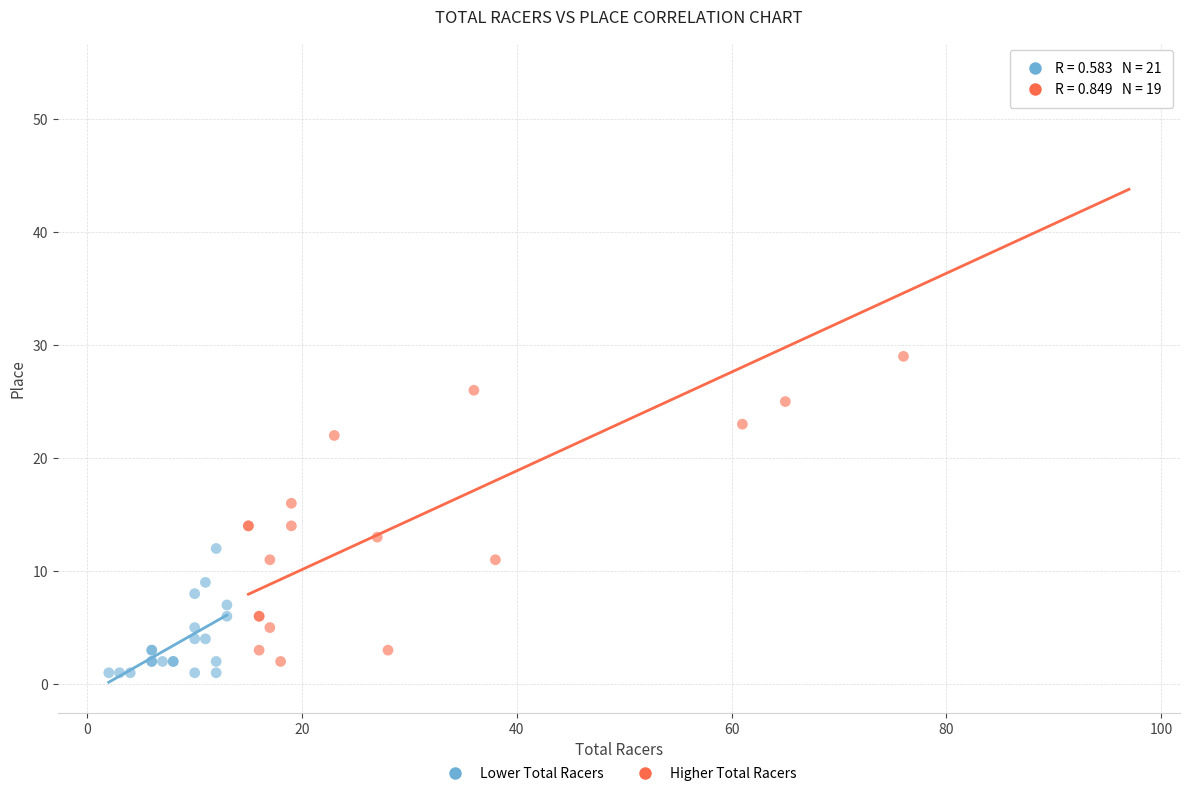

Which series has the largest Y range (max minus min)?

Higher Total Racers